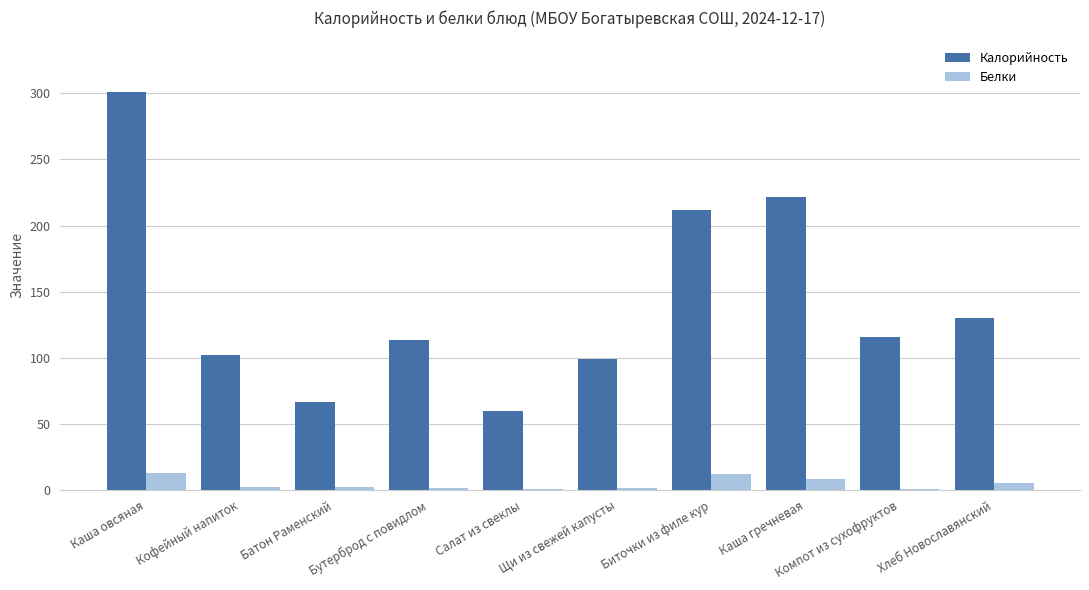

Which series changed the most between Бутерброд с повидлом and Хлеб Новославянский?

Калорийность